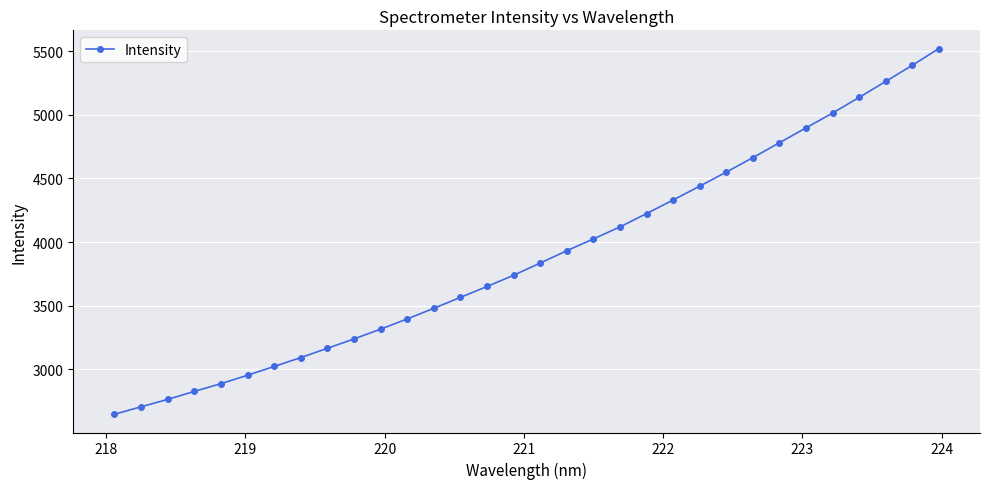

What is the value of the 14th point from the left?

3564.5